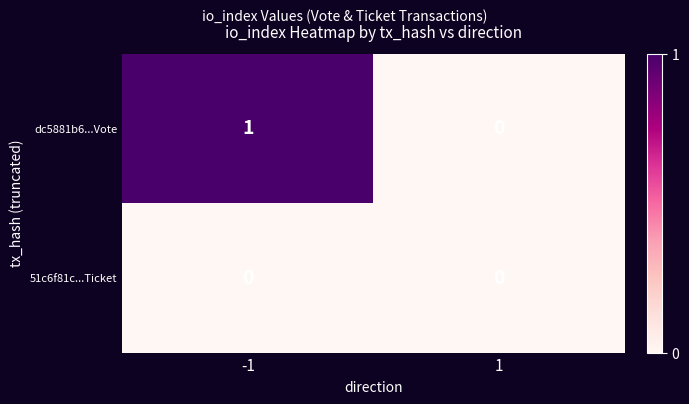

List the series in order of their peak value, highest first.

dc5881b6...Vote, 51c6f81c...Ticket